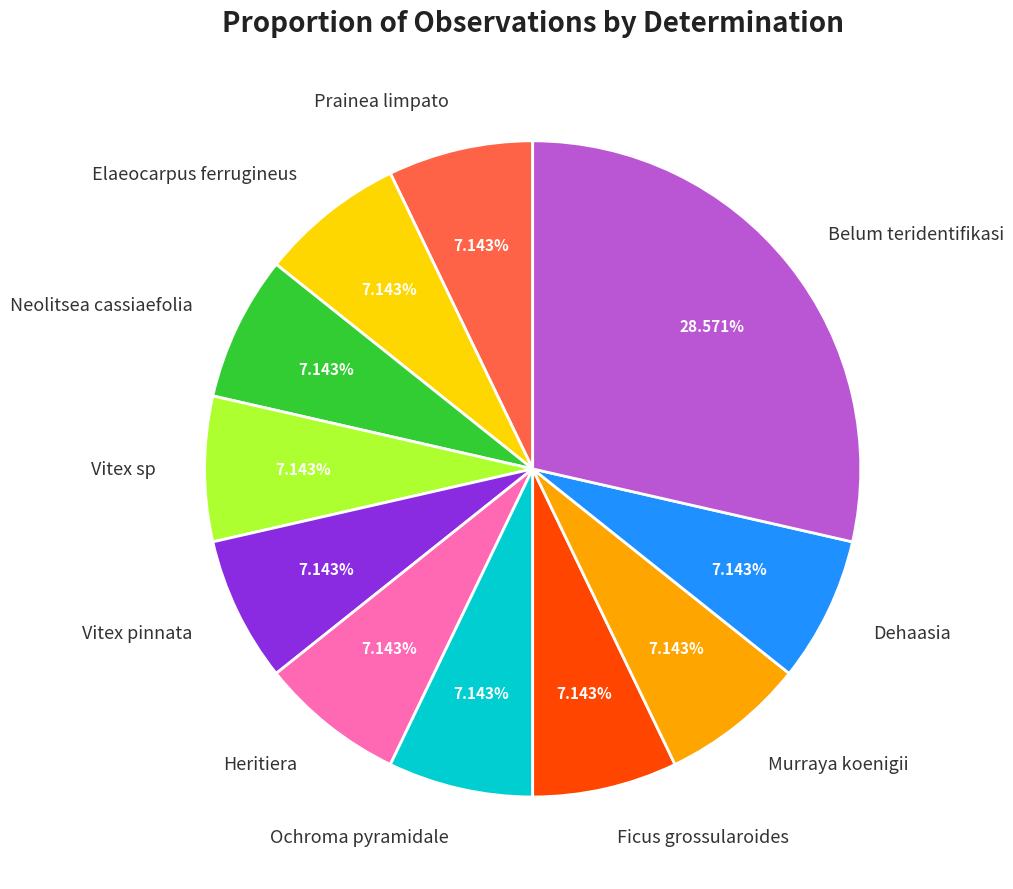

Which category has the biggest portion of the pie?

Belum teridentifikasi